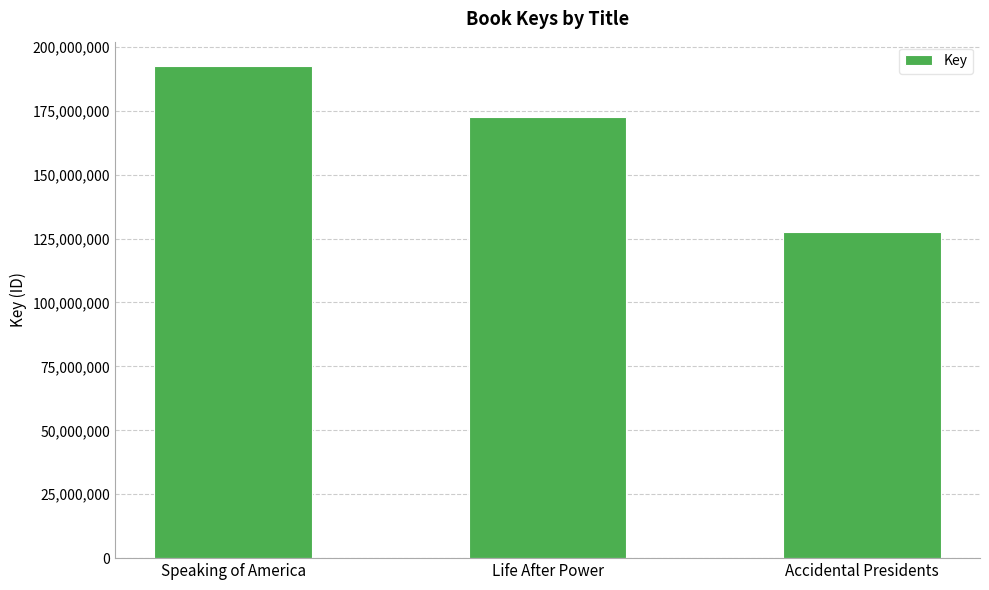

How many values are between 127588860 and 192393188?

3